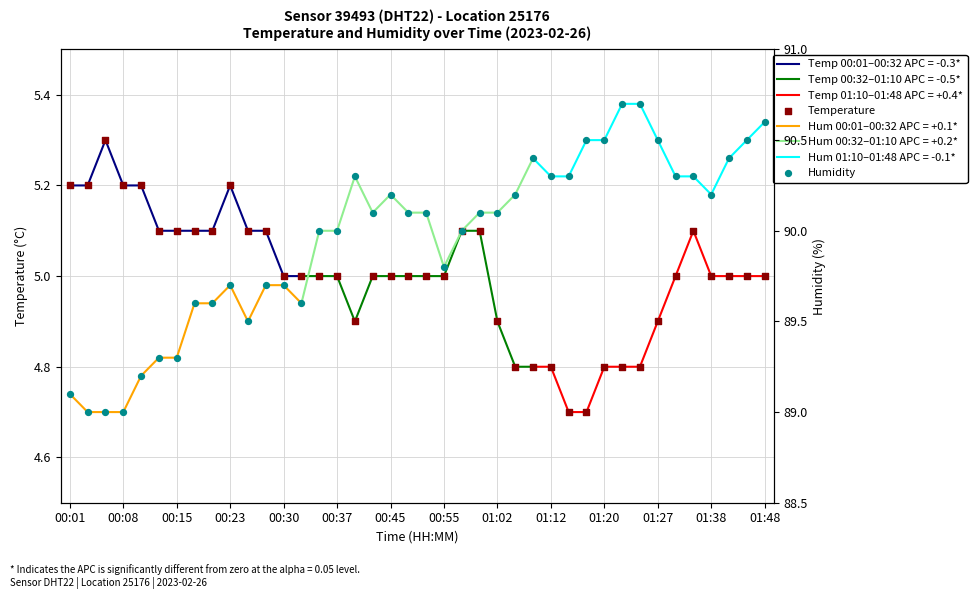

At how many categories does at least one series exceed 71?

40